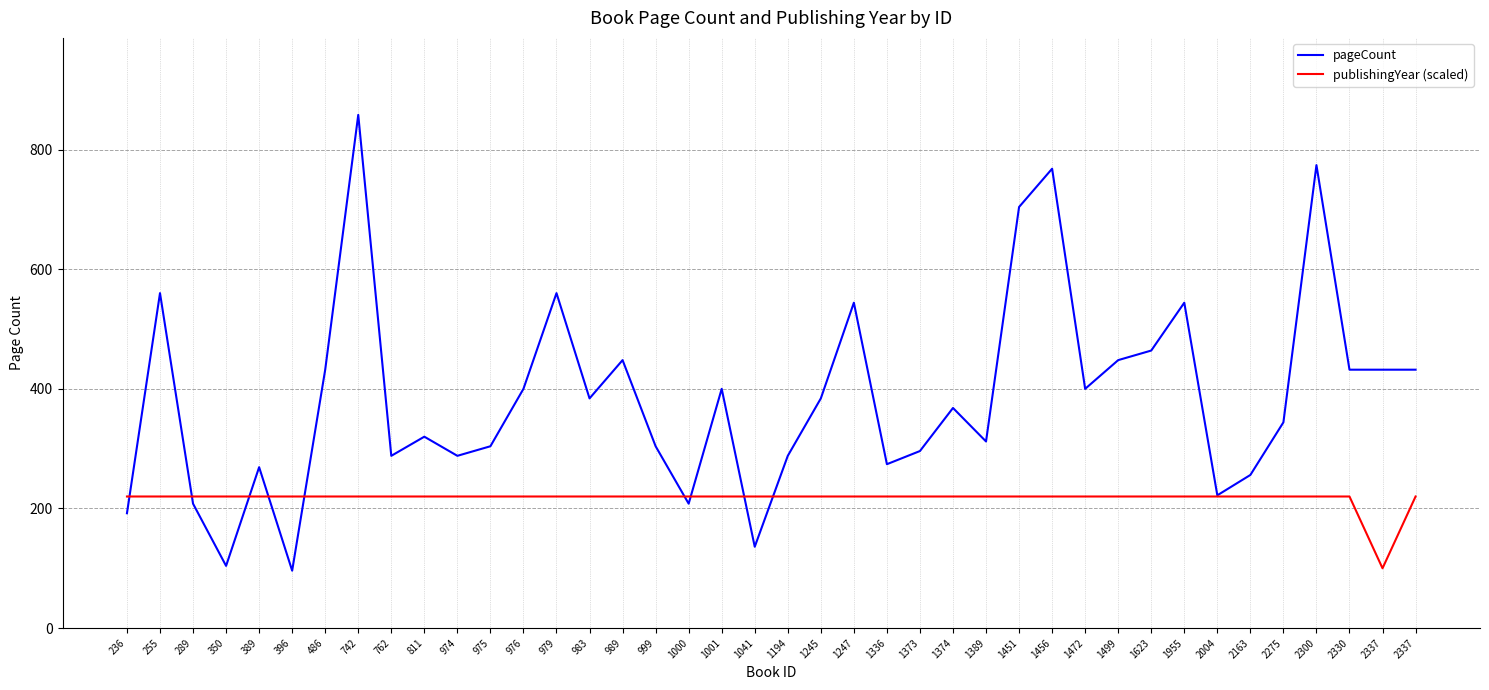

Where is publishingYear (scaled) nearest to the value 160?

236